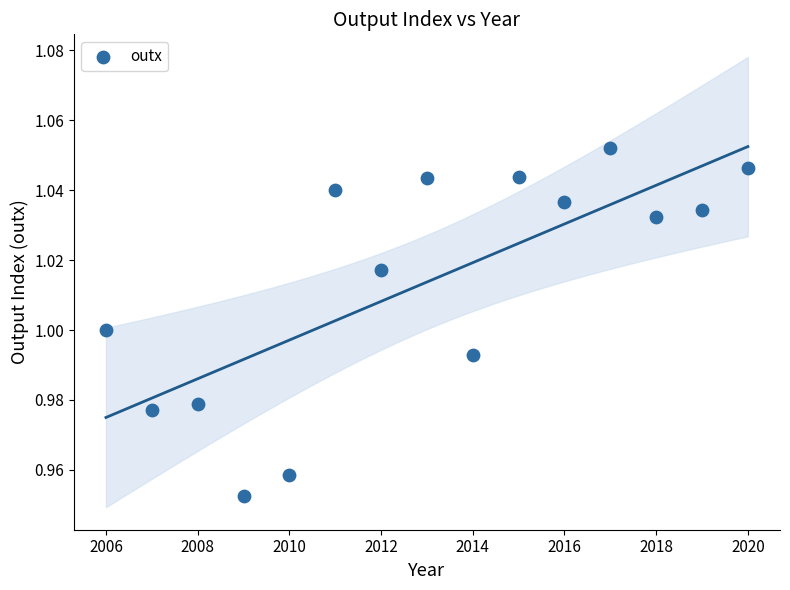

What is the range of X values (max minus min)?

14.0